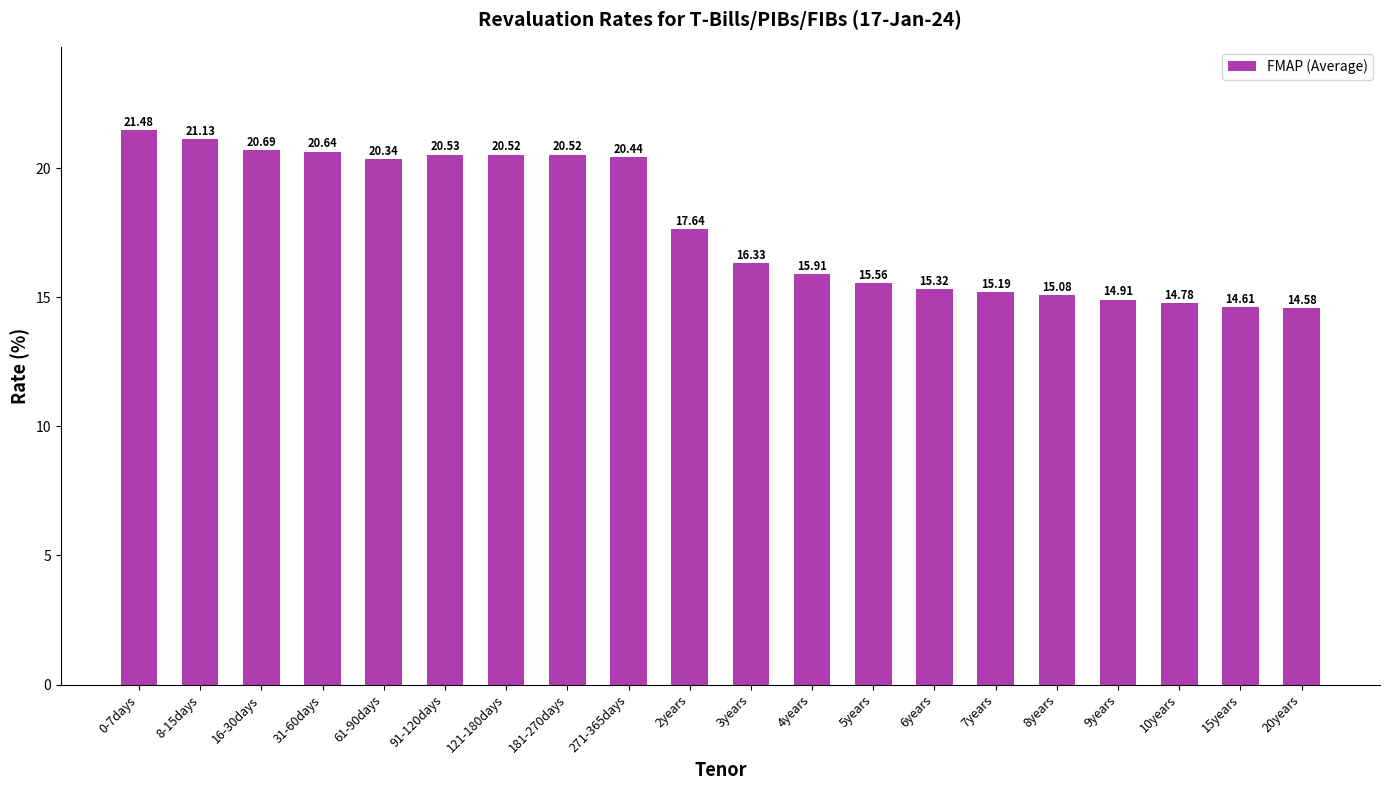

What is the value of the 4th bar from the left?

20.6